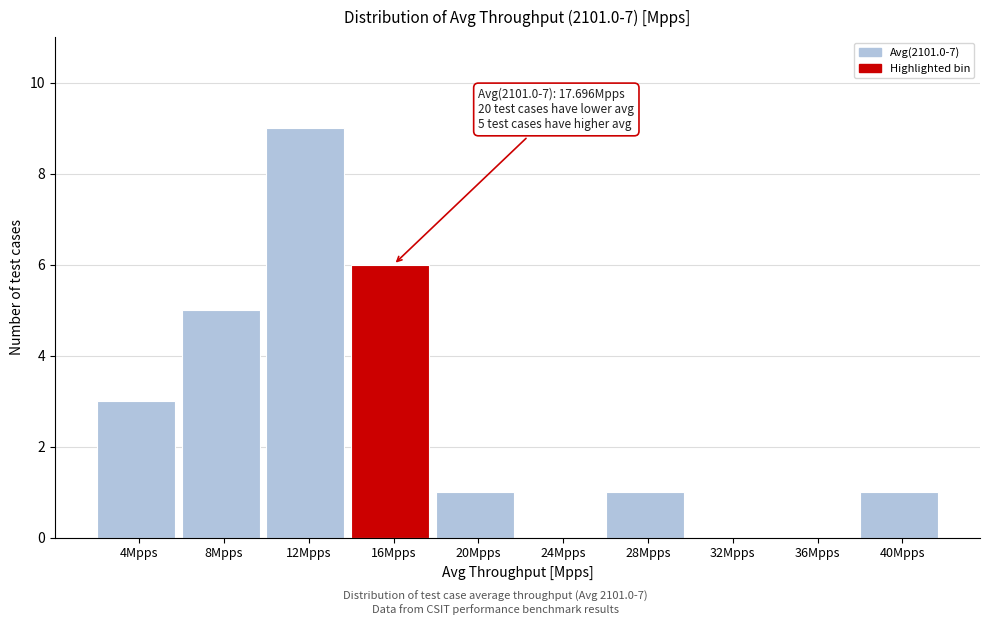

Reading right to left, what are all the values shown in this chart?

40Mpps=1	36Mpps=0	32Mpps=0	28Mpps=1	24Mpps=0	20Mpps=1	16Mpps=6	12Mpps=9	8Mpps=5	4Mpps=3